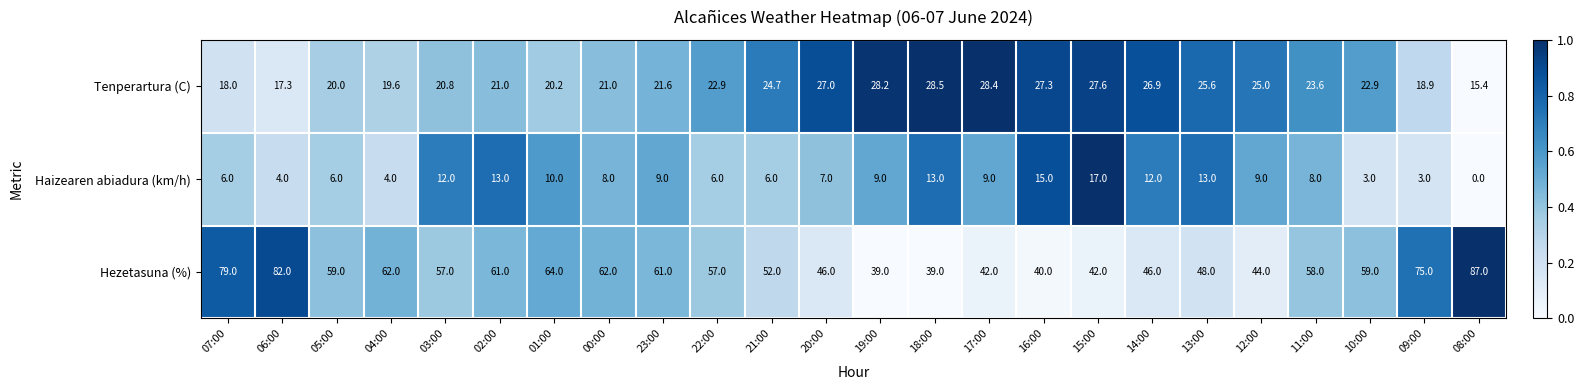

How many series are shown in this chart?

3